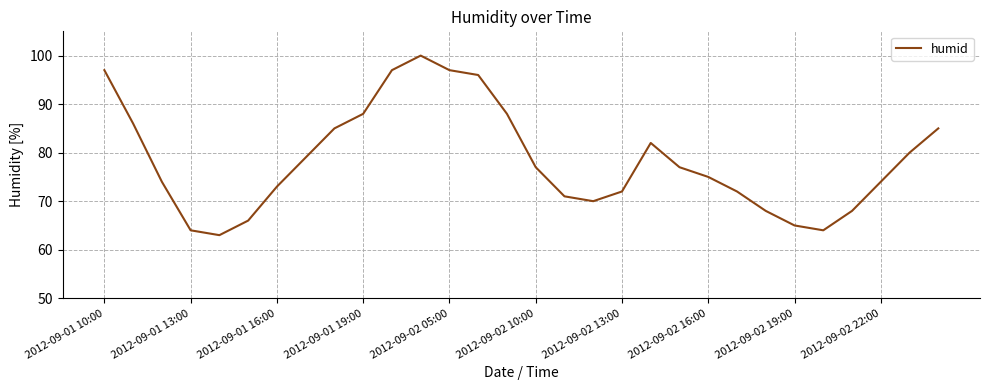

What is the greatest value displayed?

100